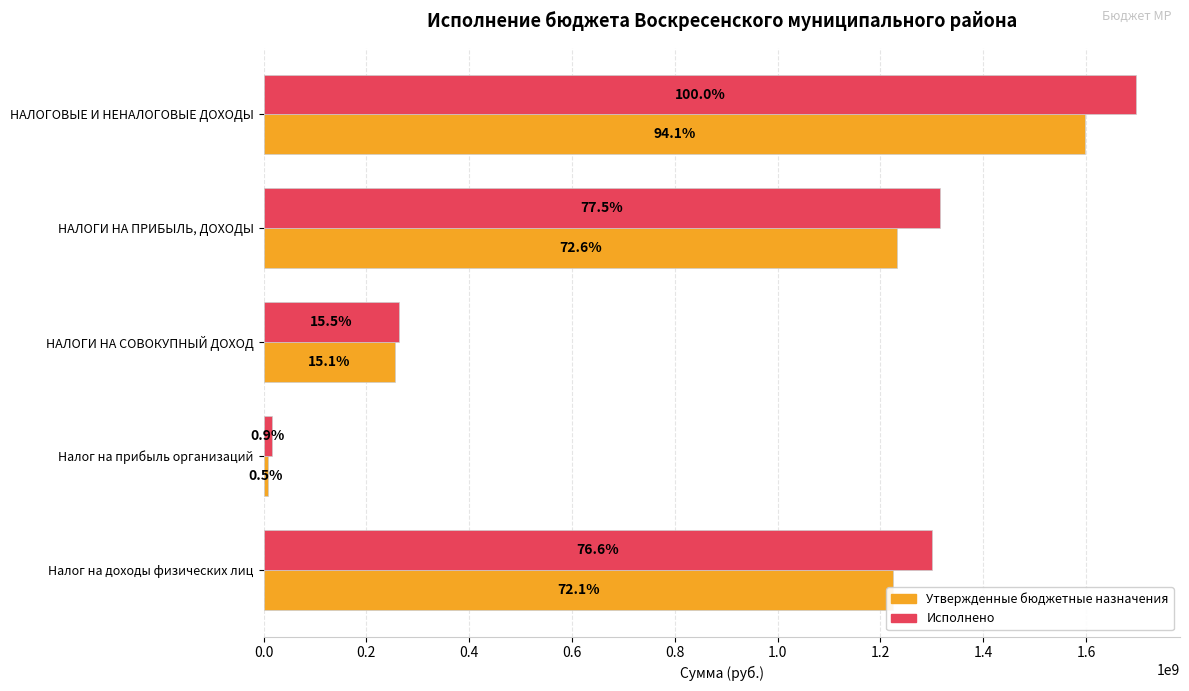

What are all the series names shown in the legend?

Утвержденные бюджетные назначения, Исполнено